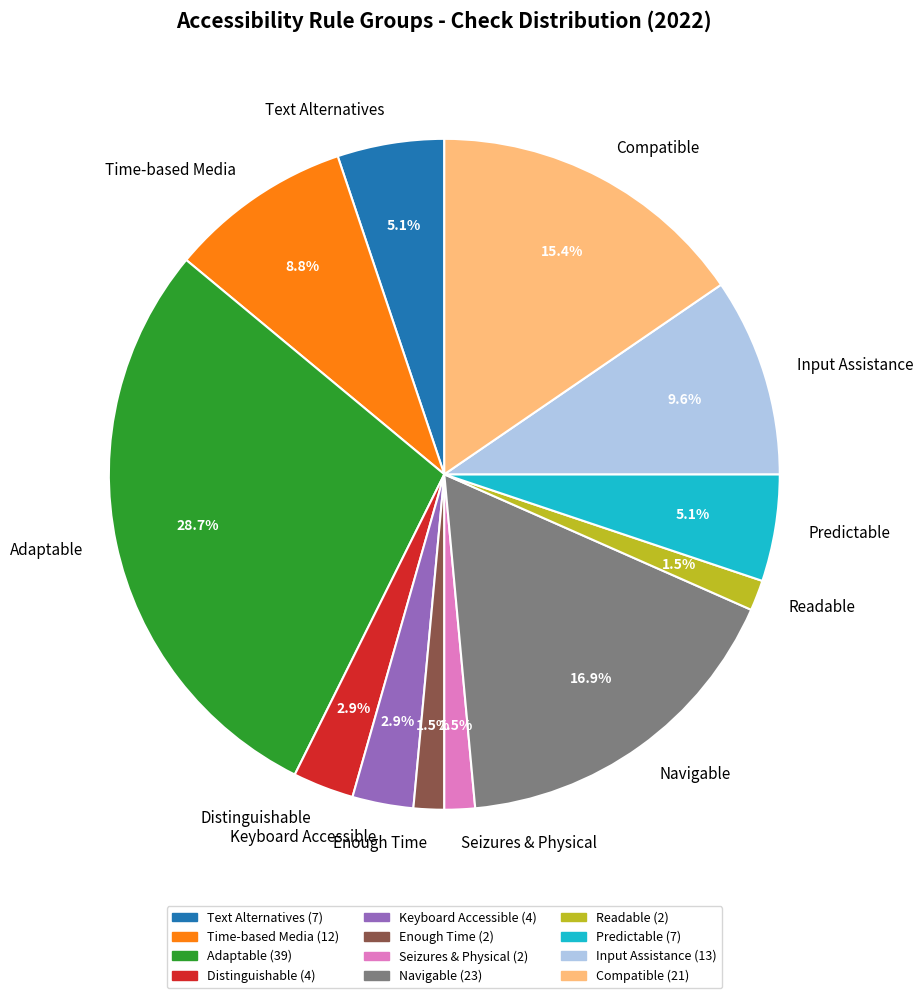

Is Compatible the majority of the pie?

No